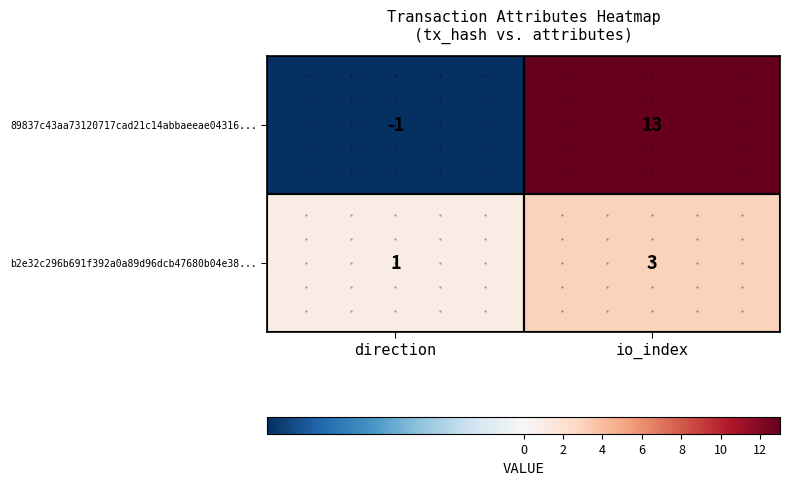

Is it true that b2e32c296b691f392a0a89d96dcb47680b04e38... equals 1 at io_index?

False